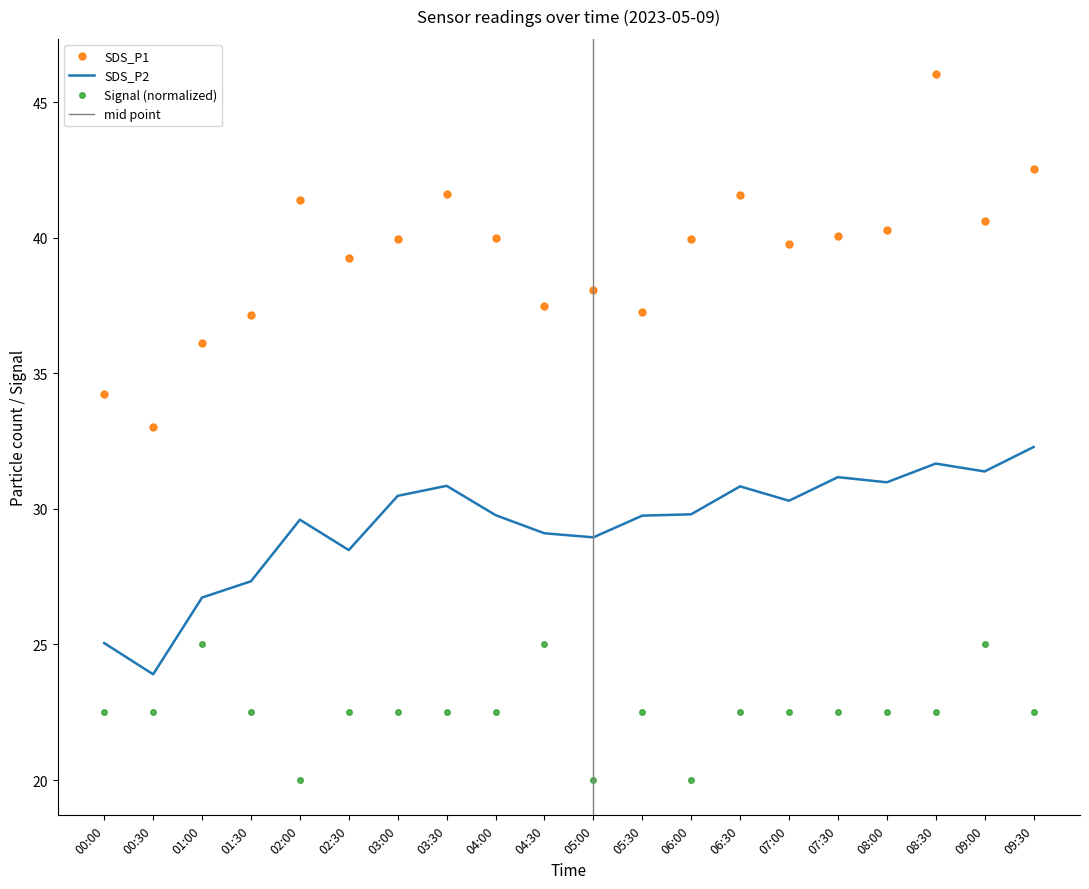

Reading right to left, list all the values displayed in this chart.

SDS_P1: 42.5	40.6	46.0	40.3	40.1	39.8	41.6	40.0	37.2	38.1	37.5	40.0	41.6	40.0	39.2	41.4	37.1	36.1	33.0	34.2
SDS_P2: 32.3	31.4	31.7	31.0	31.2	30.3	30.8	29.8	29.8	28.9	29.1	29.8	30.9	30.5	28.5	29.6	27.3	26.7	23.9	25.1
Signal: 22.5	25.0	22.5	22.5	22.5	22.5	22.5	20.0	22.5	20.0	25.0	22.5	22.5	22.5	22.5	20.0	22.5	25.0	22.5	22.5